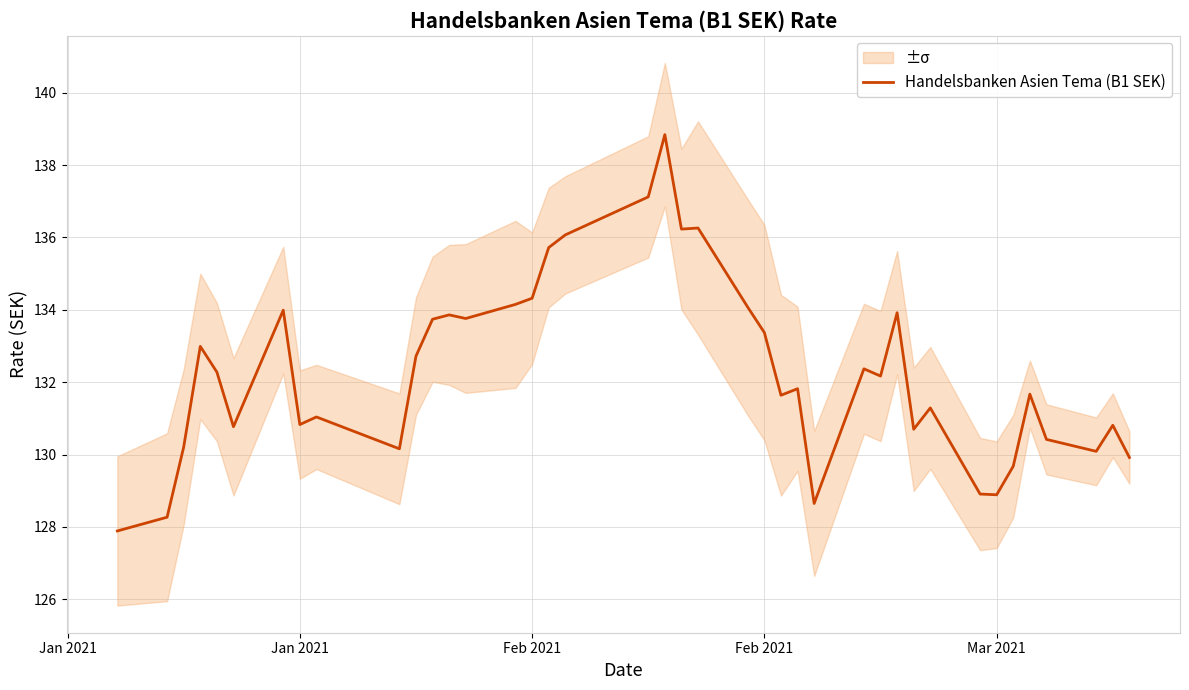

What is the difference between the maximum and minimum values?

11.0